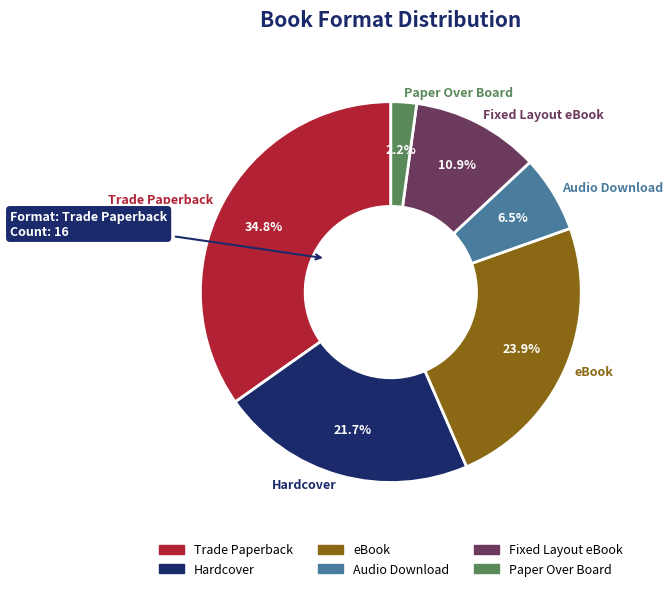

To the nearest percent, what is the difference between the Audio Download and Trade Paperback slice percentages?

28%